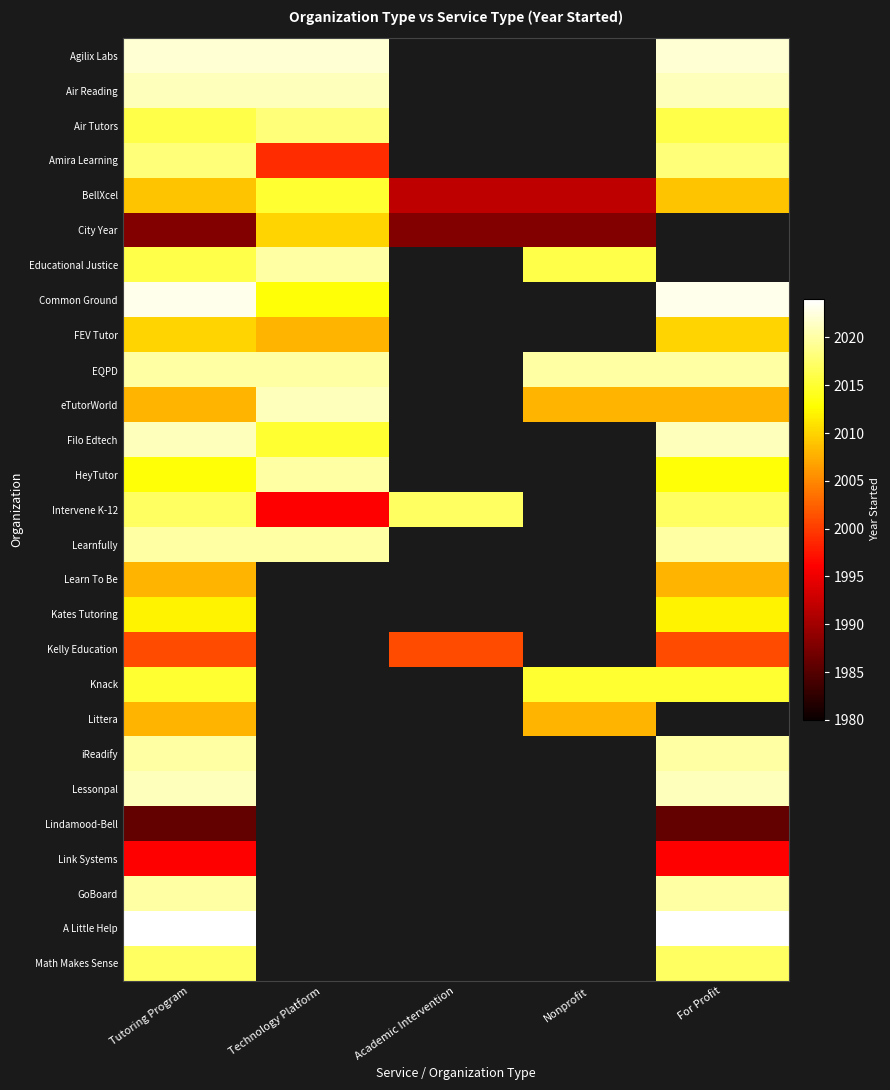

What is the spread (max minus min) of values at Tutoring Program?

38.0